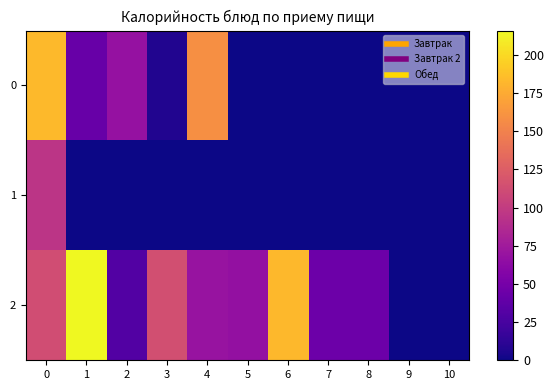

Which series has the widest spread of values?

2